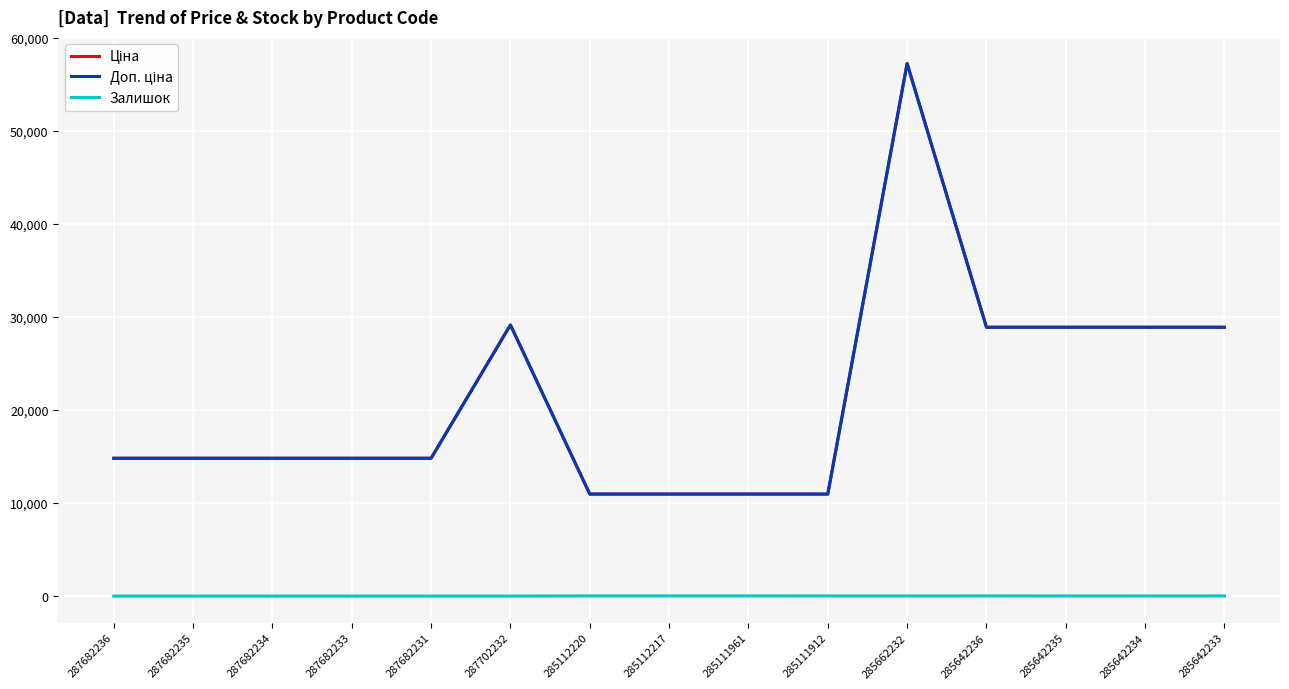

Does the chart have visible grid lines?

Yes